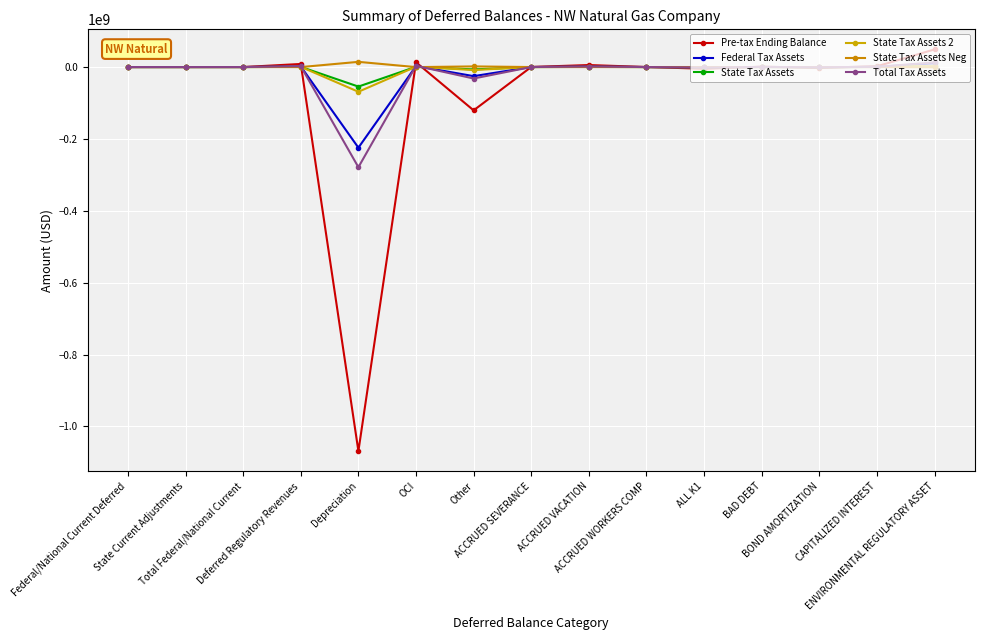

The Pre-tax Ending Balance series shows 1634940 at BAD DEBT. True or false?

False